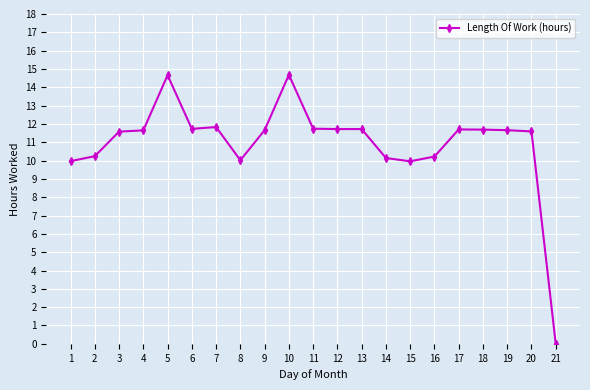

At which label does the data first exceed 11?

3